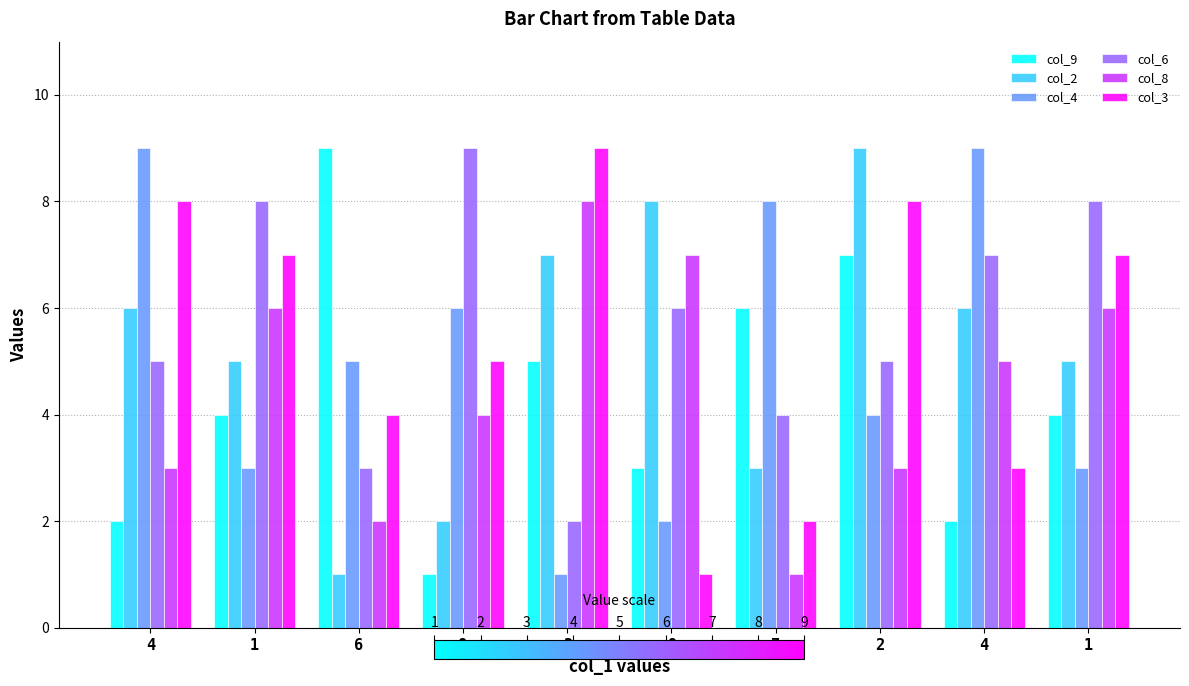

How many bars are there in each group?

6